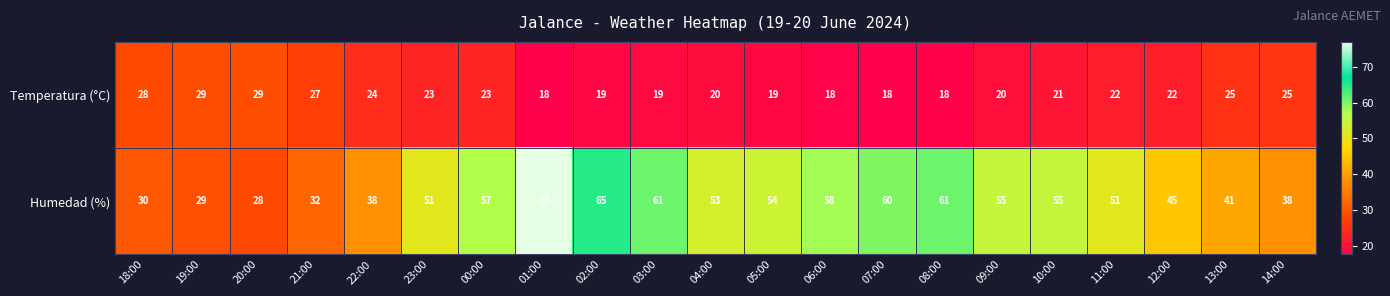

The Temperatura (°C) series shows 7 at 03:00. True or false?

False